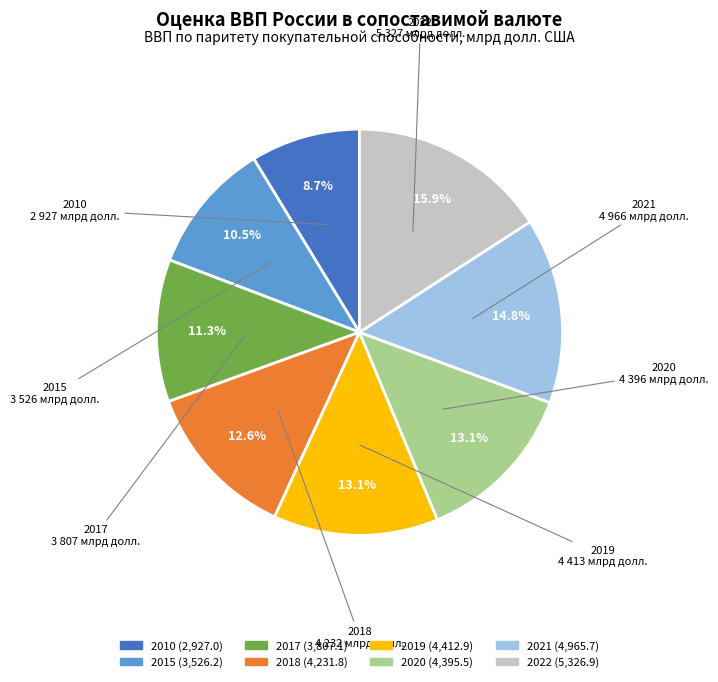

What is the smallest slice in the pie chart?

2010